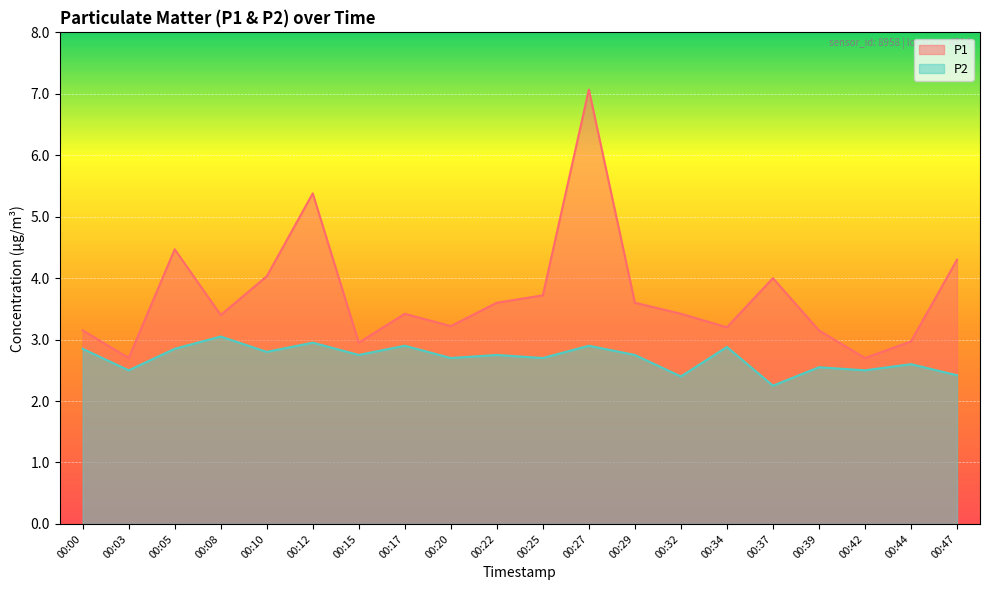

What is the total value across all series at 00:27?

10.0